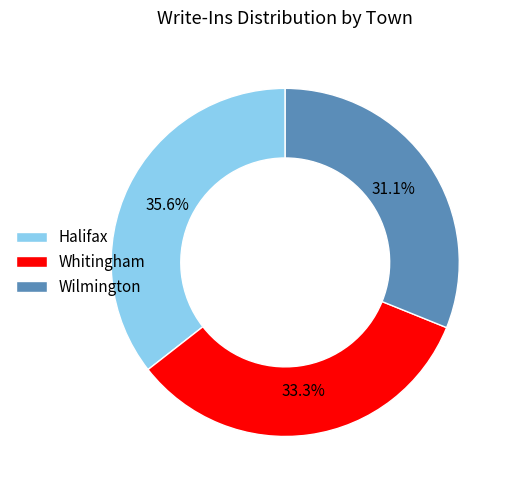

The Wilmington slice represents 16% of the pie. True or false?

False